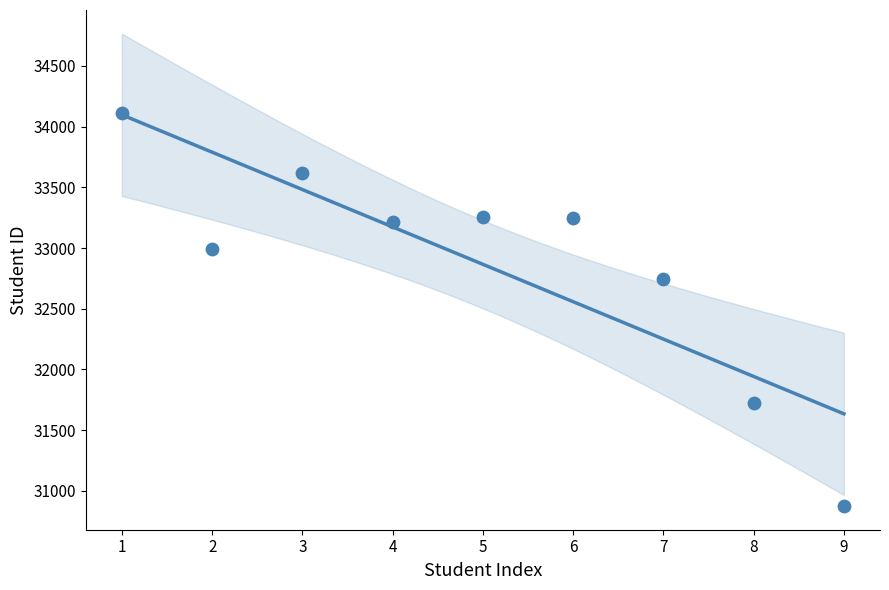

What is the range of X values (max minus min)?

8